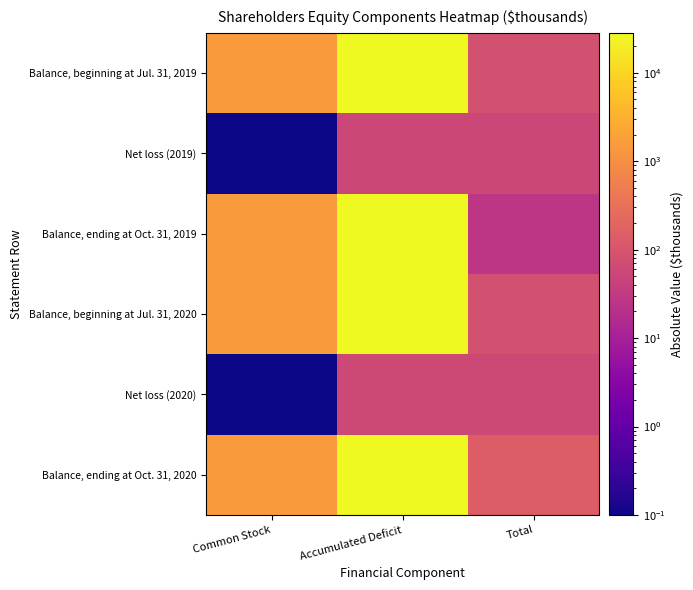

Reading left to right, transcribe all the data shown in this chart.

Balance, beginning at Jul. 31, 2019: Common Stock=1548.0	Accumulated Deficit=28041.0	Total=81.0
Net loss (2019): Common Stock=0.1	Accumulated Deficit=55.0	Total=55.0
Balance, ending at Oct. 31, 2019: Common Stock=1548.0	Accumulated Deficit=28096.0	Total=26.0
Balance, beginning at Jul. 31, 2020: Common Stock=1548.0	Accumulated Deficit=28204.0	Total=82.0
Net loss (2020): Common Stock=0.1	Accumulated Deficit=59.0	Total=59.0
Balance, ending at Oct. 31, 2020: Common Stock=1548.0	Accumulated Deficit=28263.0	Total=141.0